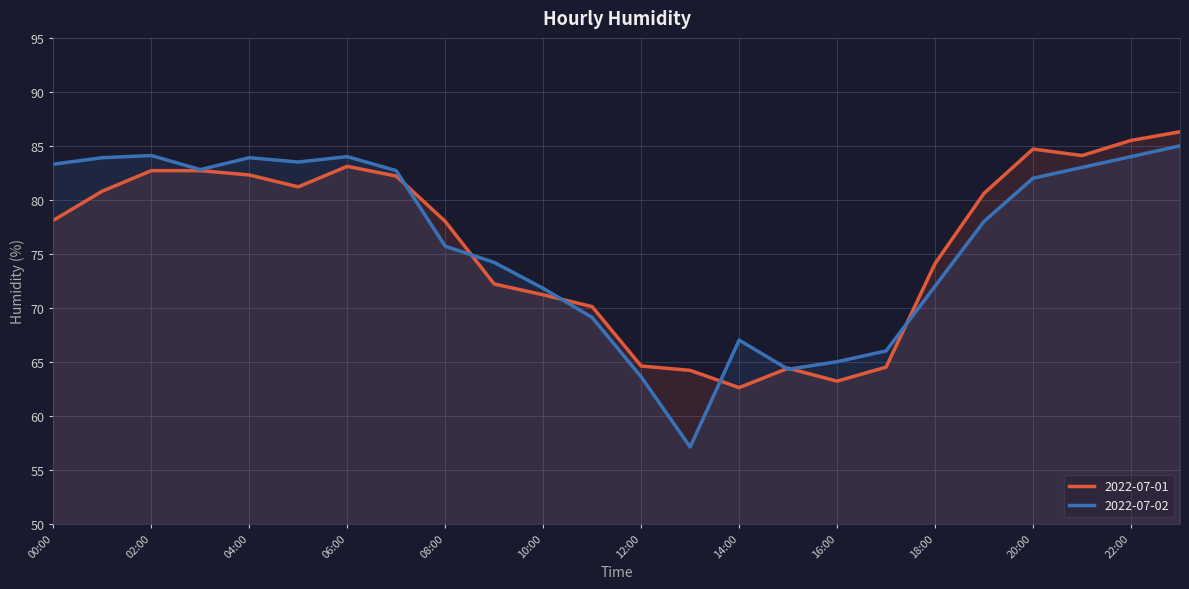

Where is the first local minimum for 2022-07-01?

05:00